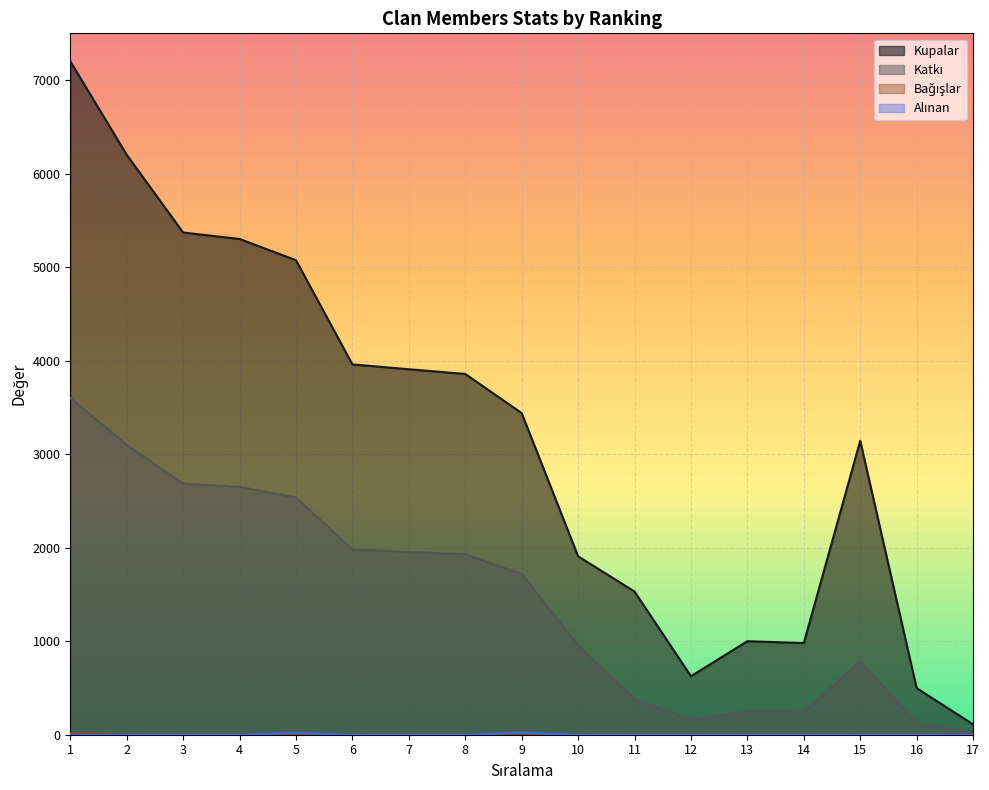

How many series are shown in this chart?

4